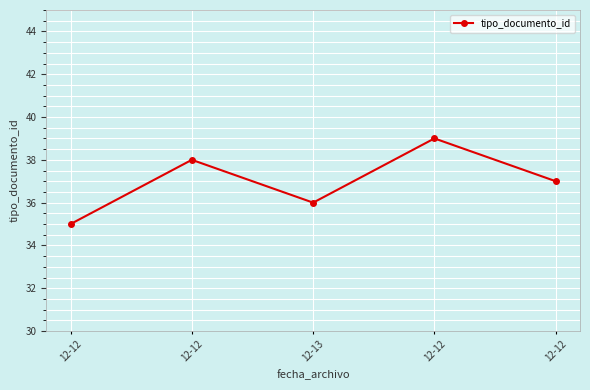

Which has a higher value, 12-12 or 12-13?

12-12